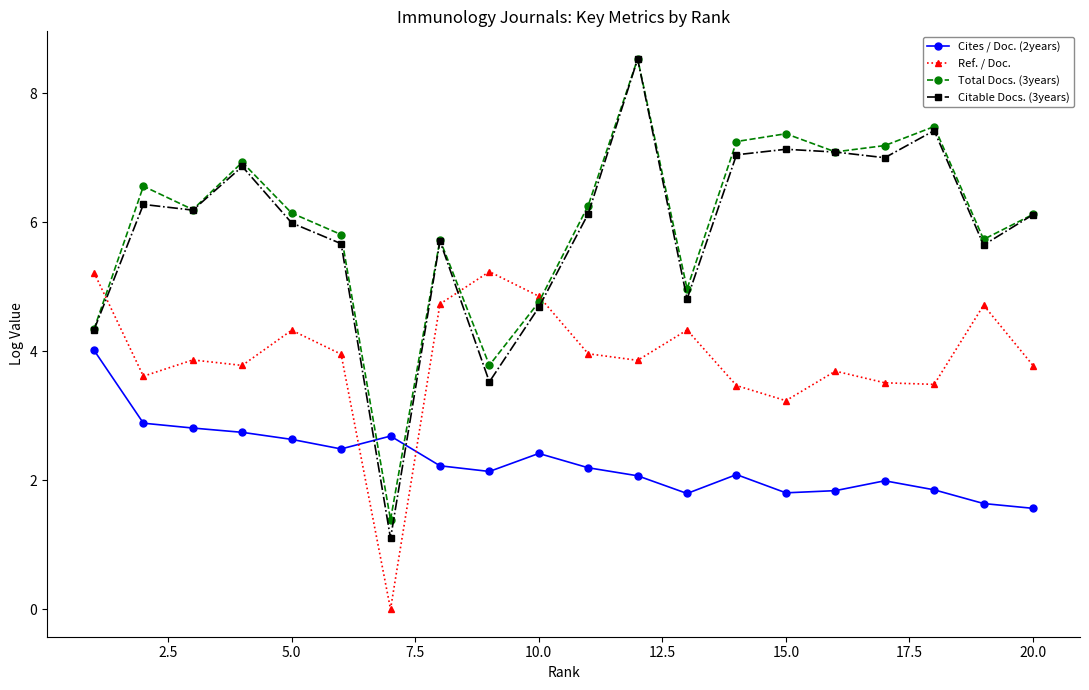

What is the highest value of the Citable Docs. (3years) series?

8.5